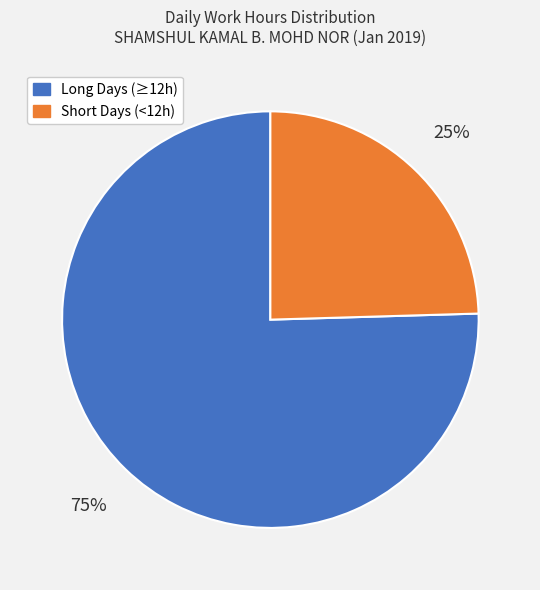

To the nearest percent, what is the average slice percentage?

50%